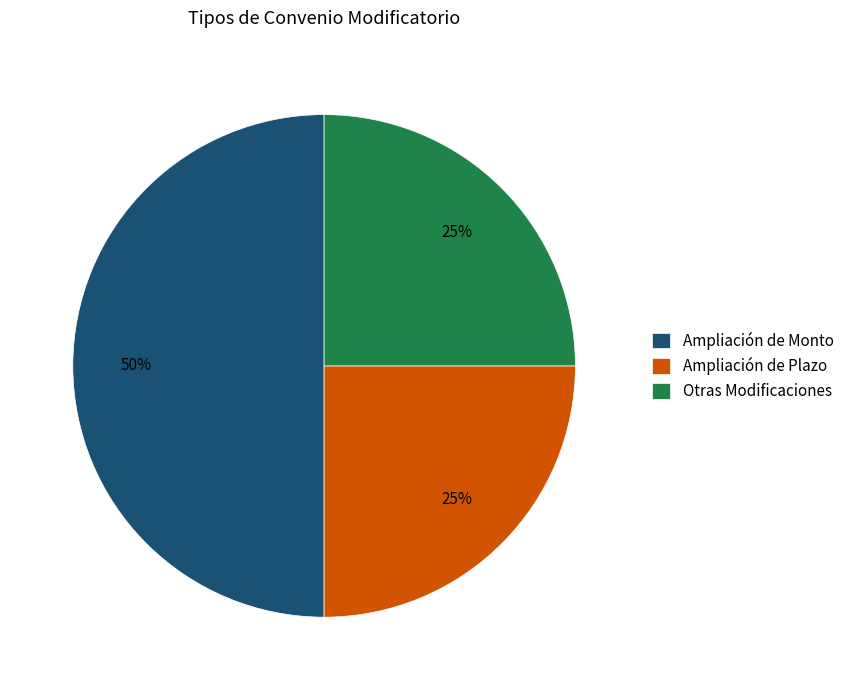

To the nearest percent, what percentage of the pie is Ampliación de Monto?

50%